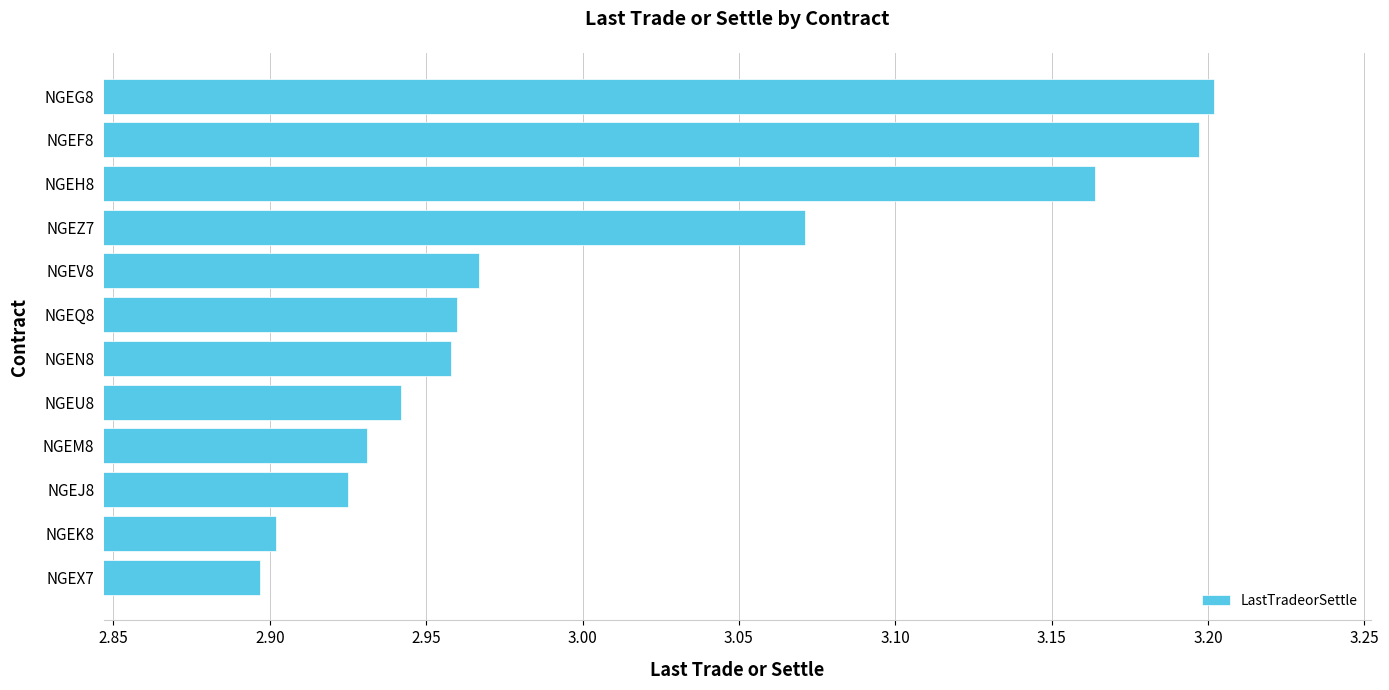

Which has a higher value, NGEZ7 or NGEQ8?

NGEZ7